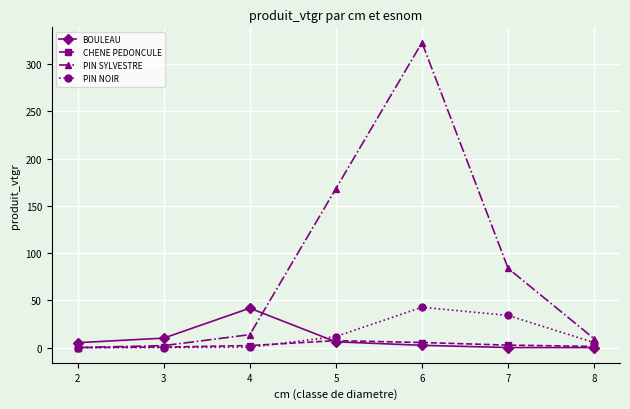

What is the sum of the BOULEAU values at 5 and 3?

16.1